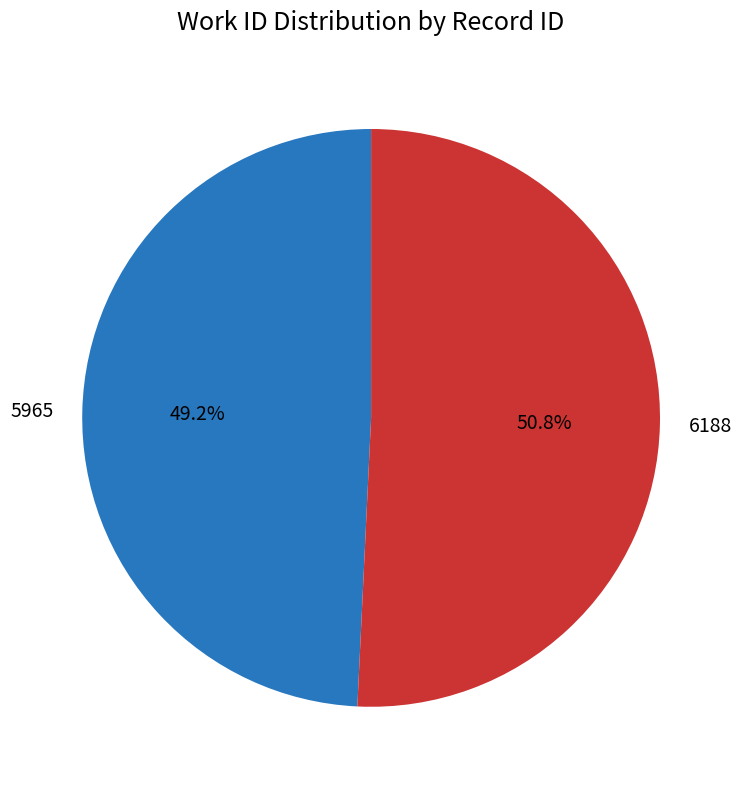

What is the total percentage of 6188 and 5965?

100.0%